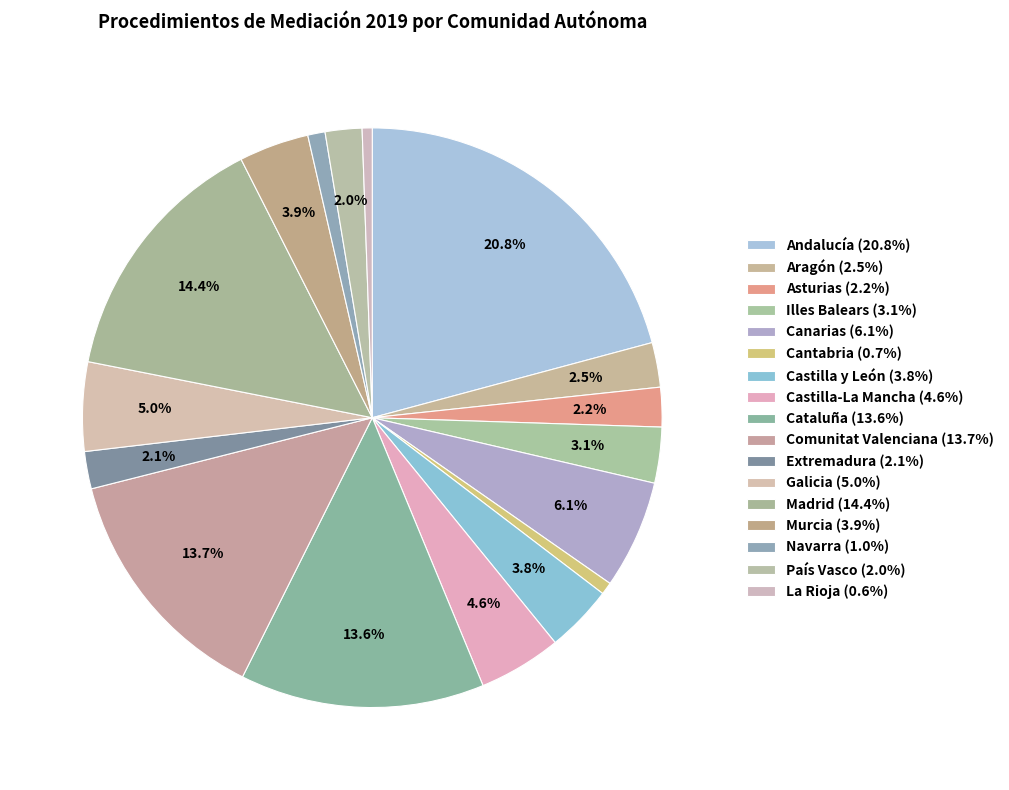

What is the change in value from Aragón to Comunitat Valenciana?

+4550